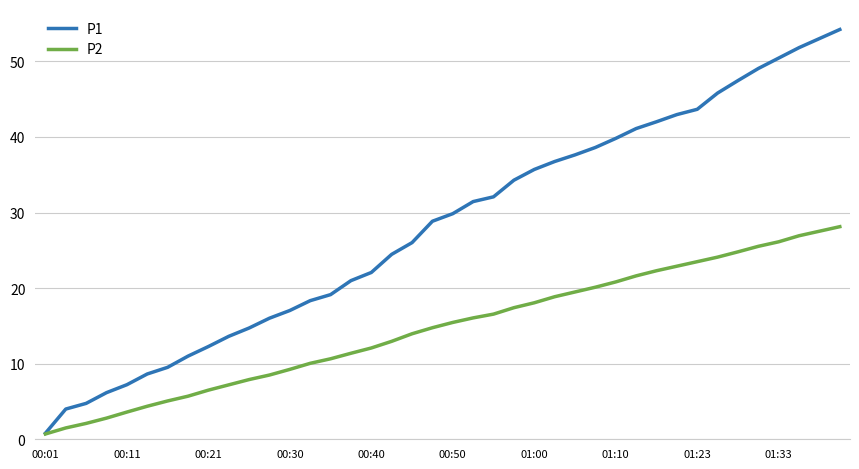

What is the maximum value for P1?

54.2